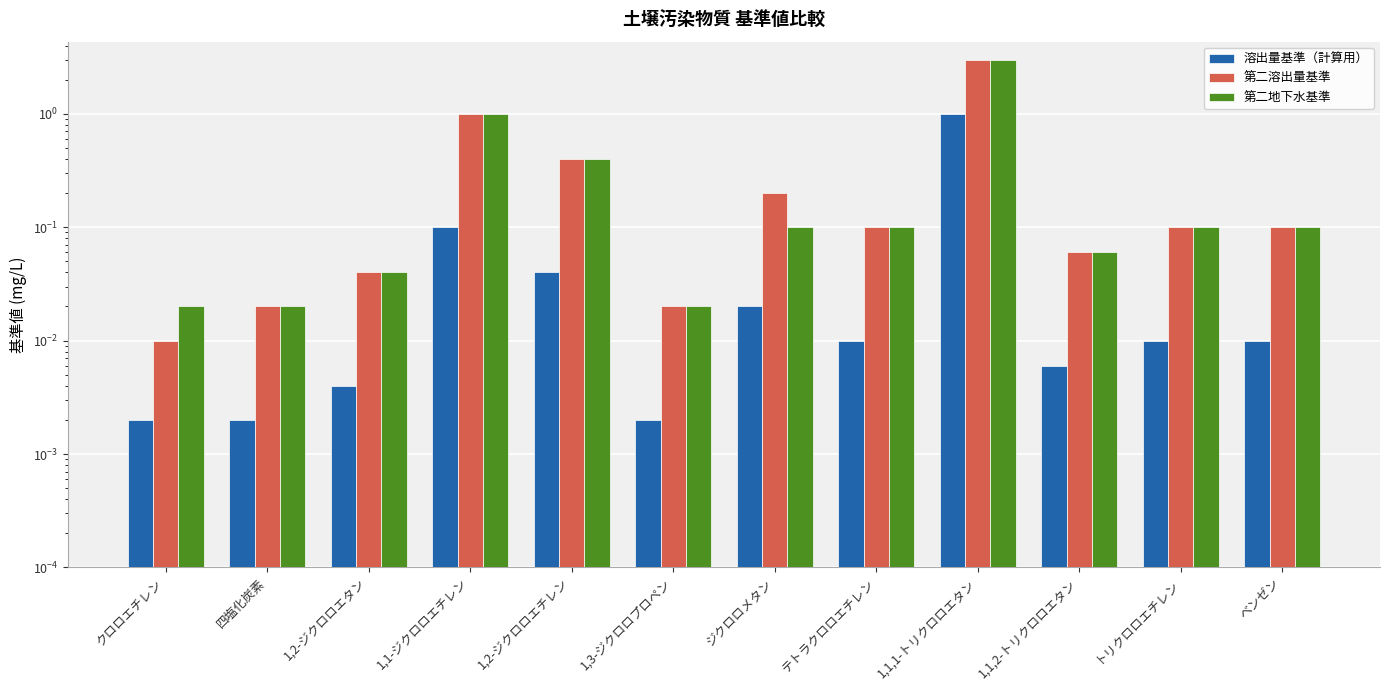

Where is 第二溶出量基準 nearest to the value 1?

1,1-ジクロロエチレン